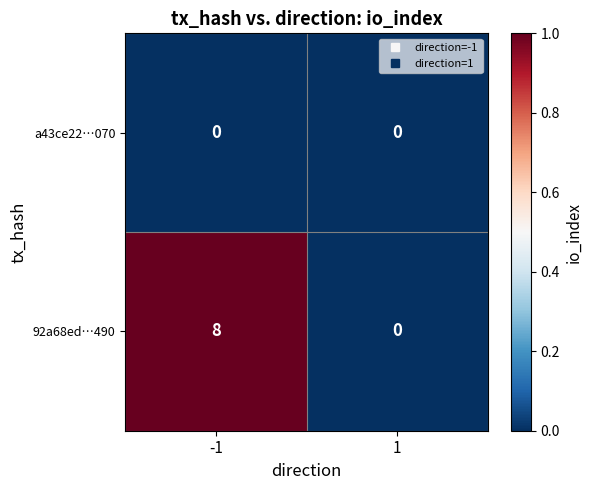

Which series has the widest spread of values?

92a68ed…490